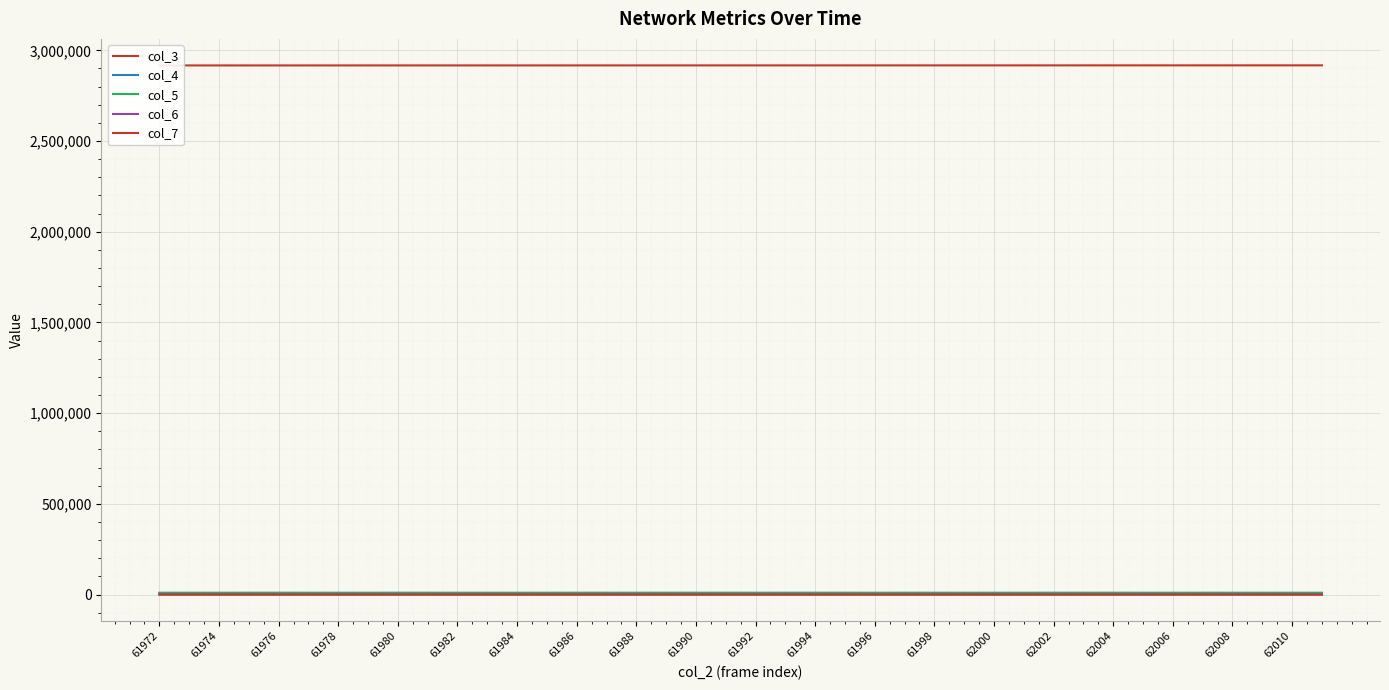

At which category is the sum across all series the highest?

39